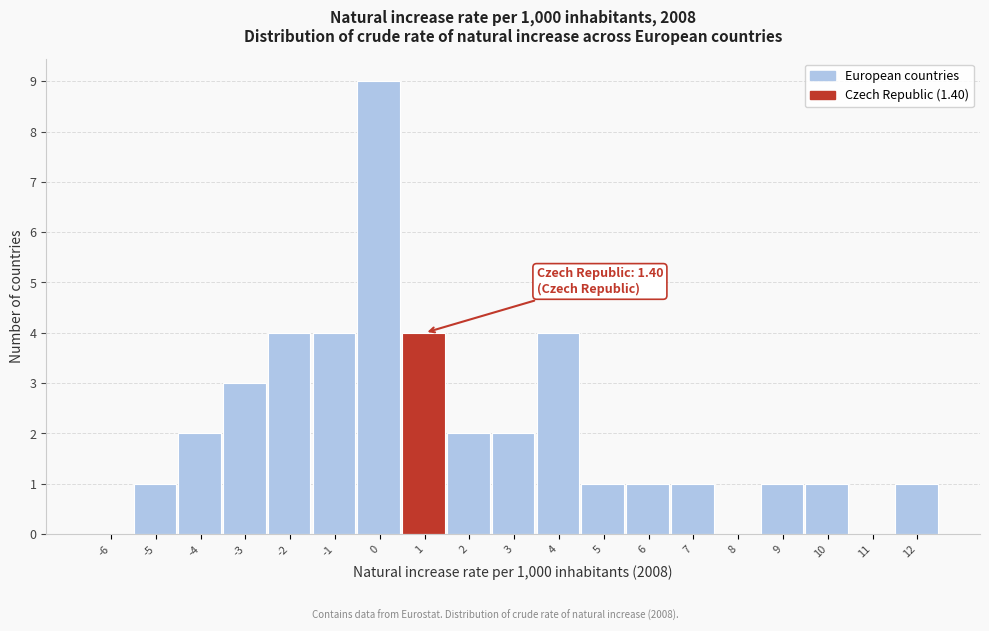

Reading right to left, what are all the values shown in this chart?

12=1	11=0	10=1	9=1	8=0	7=1	6=1	5=1	4=4	3=2	2=2	1=4	0=9	-1=4	-2=4	-3=3	-4=2	-5=1	-6=0